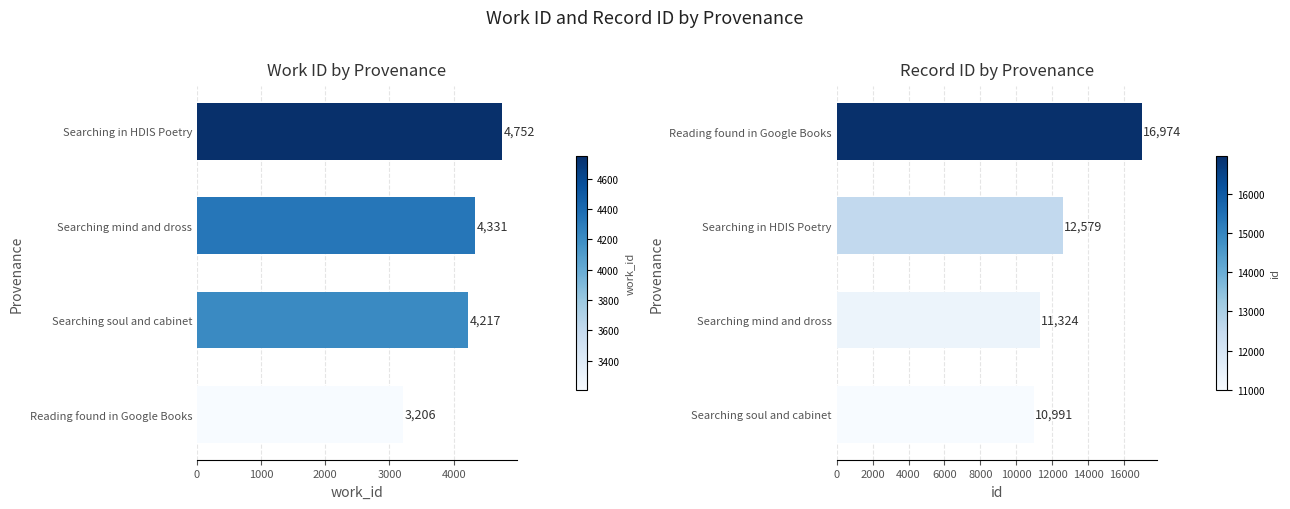

True or false: work_id has a value of 7102 at 2000.

False